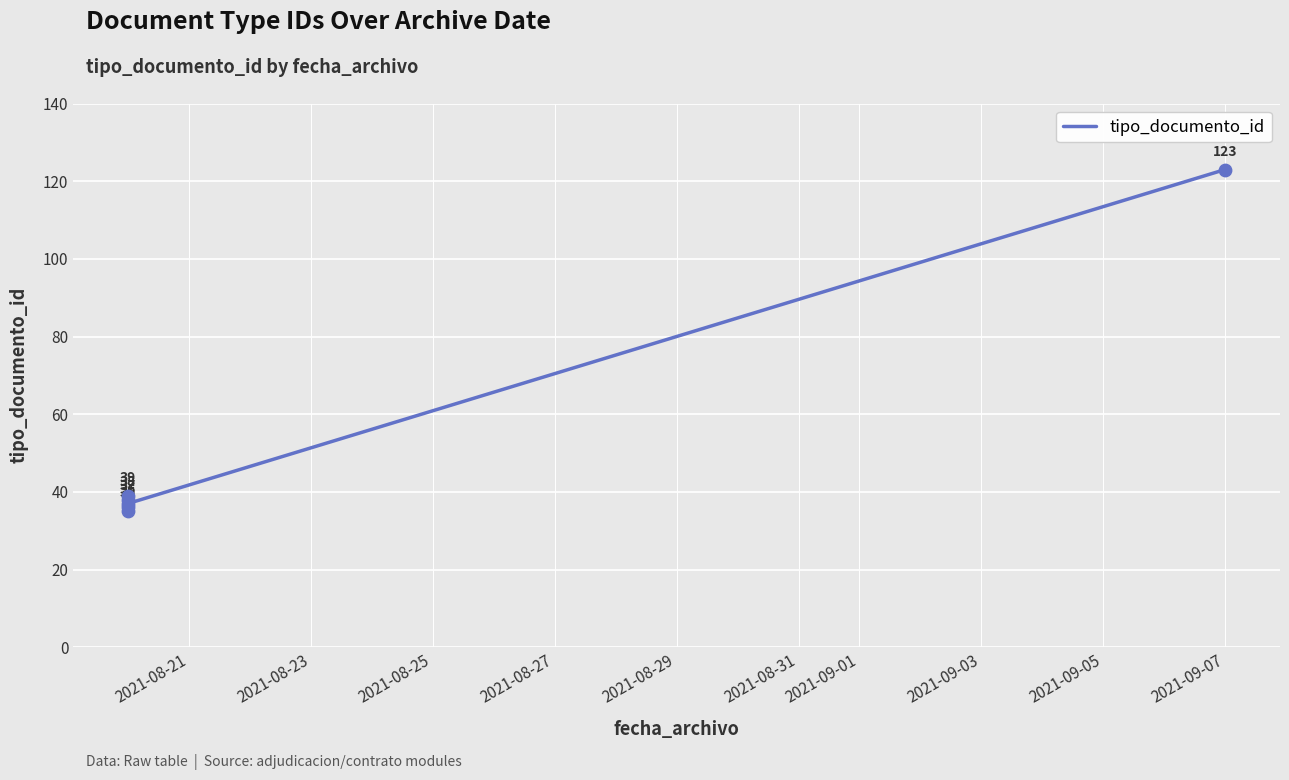

What is the ratio of the value at 2021-08-27 to the value at 2021-08-21?

1.1